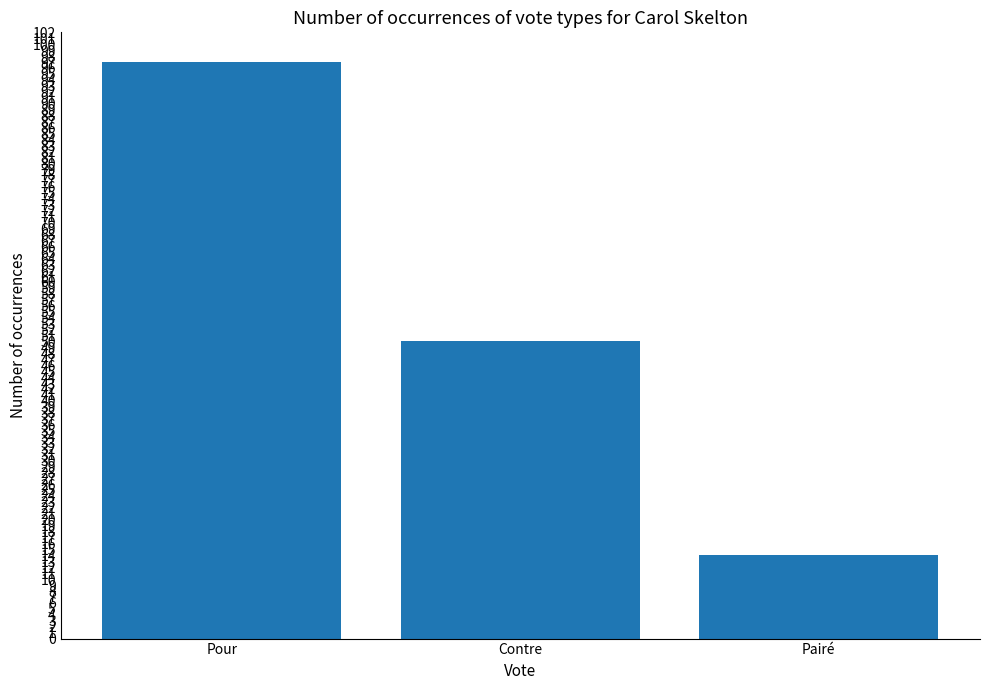

Rank the categories by value from lowest to highest.

Pairé, Contre, Pour